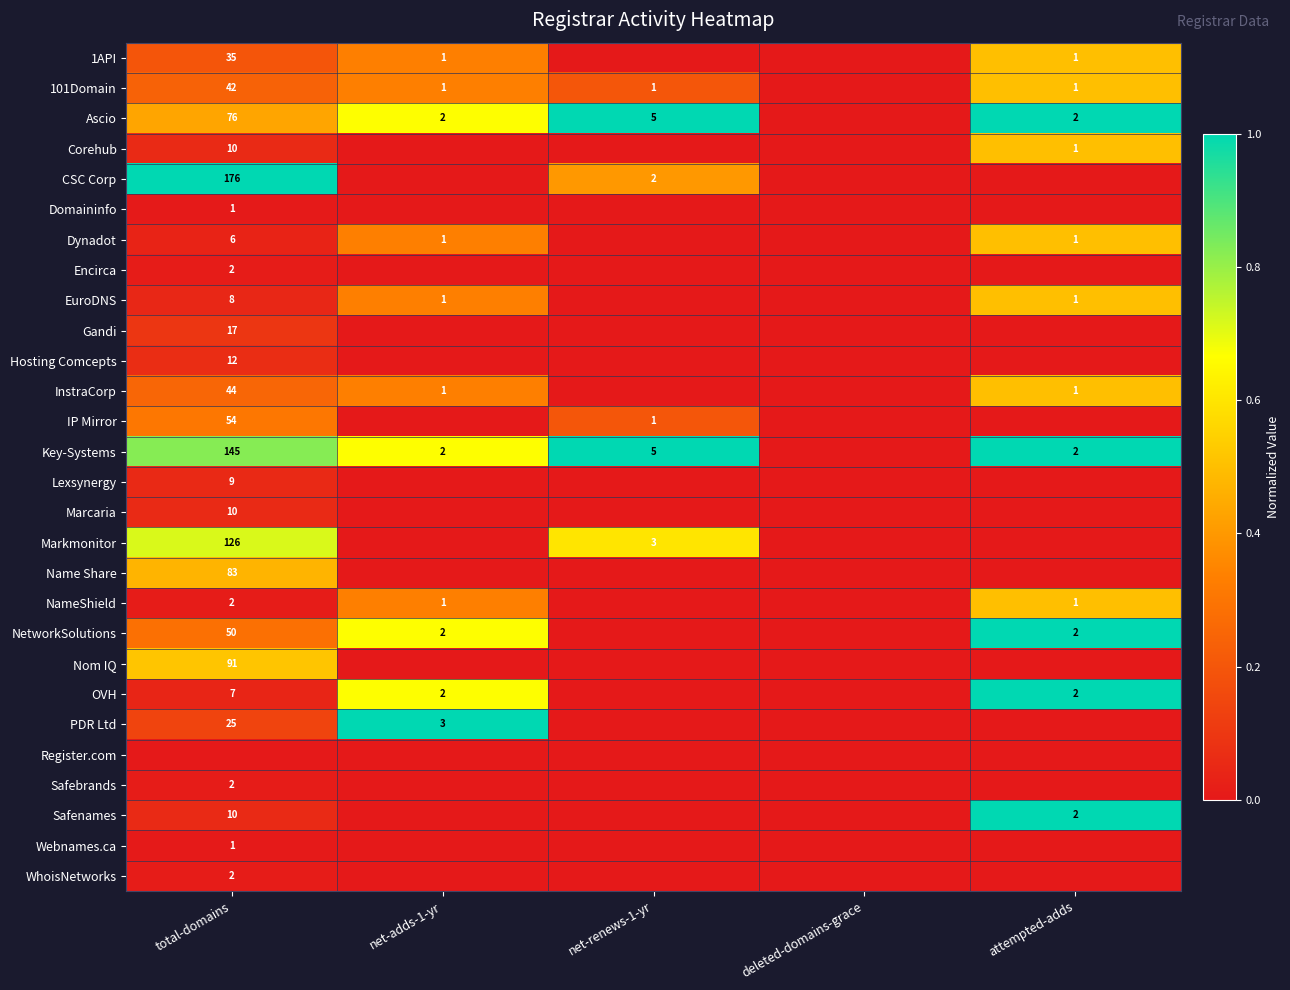

Is it true that PDR Ltd equals 25 at total-domains?

True